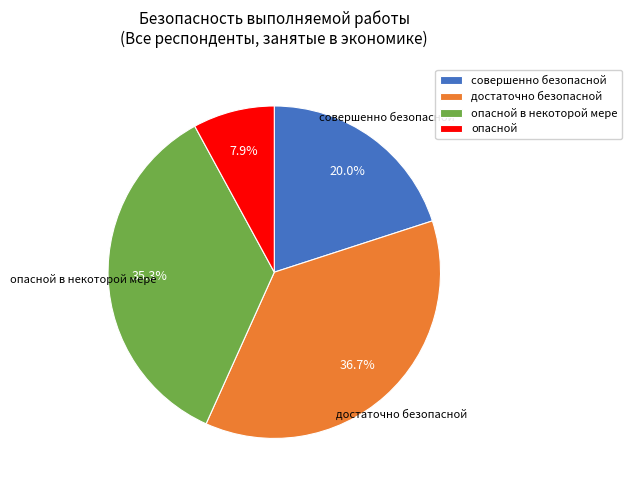

What is the largest slice in the pie chart?

достаточно безопасной